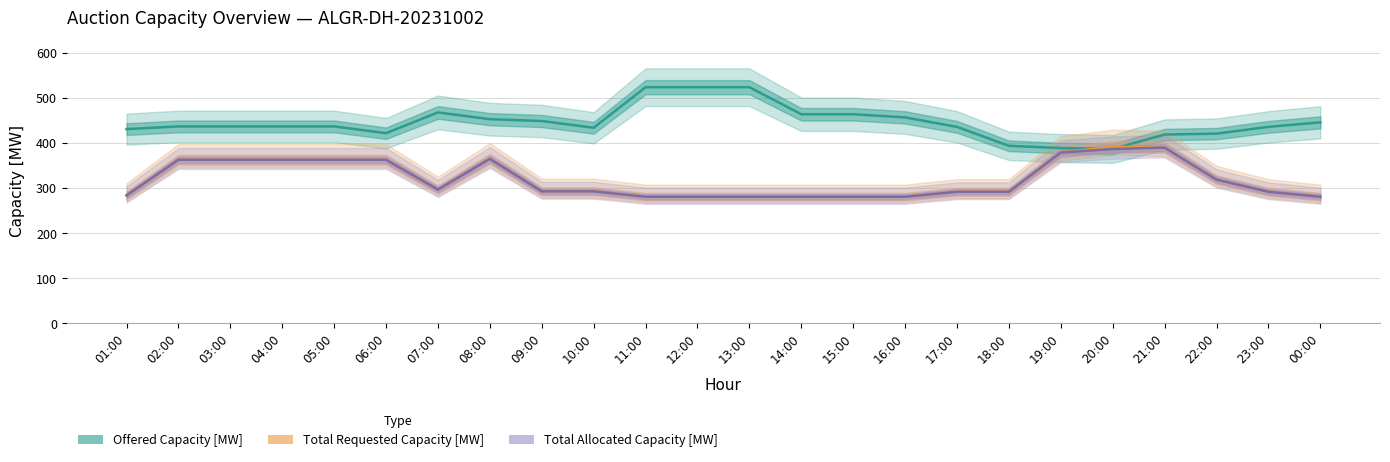

Reading left to right, what are all the values shown in this chart?

Offered Capacity [MW]: 431	437	437	437	437	422	468	453	449	434	524	524	524	464	464	457	436	394	389	387	419	421	436	446
Total Requested Capacity [MW]: 284	363	363	363	363	363	297	365	293	293	281	281	281	281	281	281	292	292	379	392	390	319	292	281
Total Allocated Capacity [MW]: 284	363	363	363	363	363	297	365	293	293	281	281	281	281	281	281	292	292	379	387	390	319	292	281